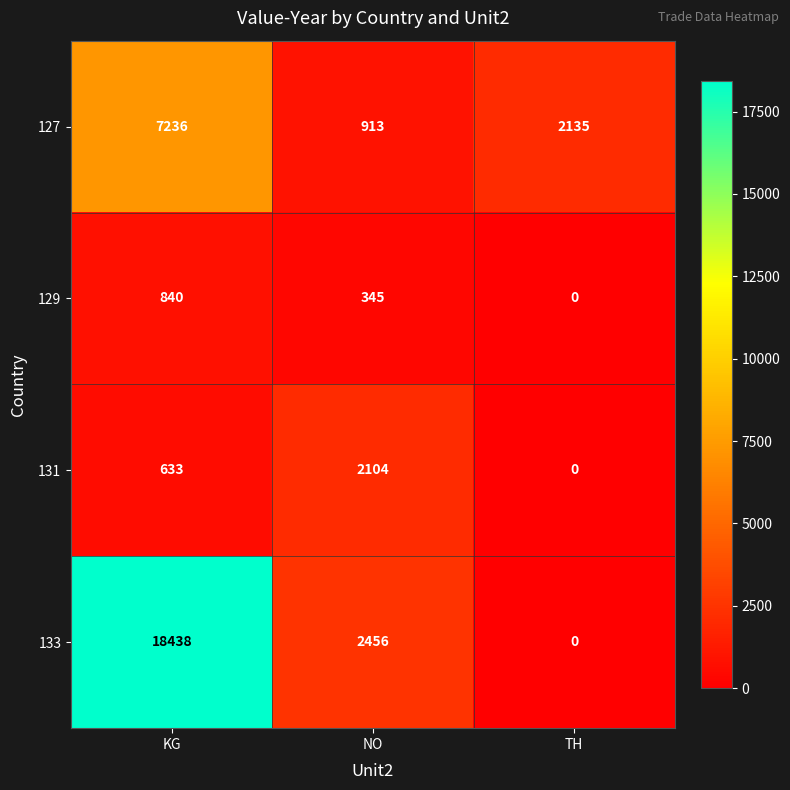

Reading right to left, list all the values displayed in this chart.

127: 2135	913	7236
129: 0	345	840
131: 0	2104	633
133: 0	2456	18438